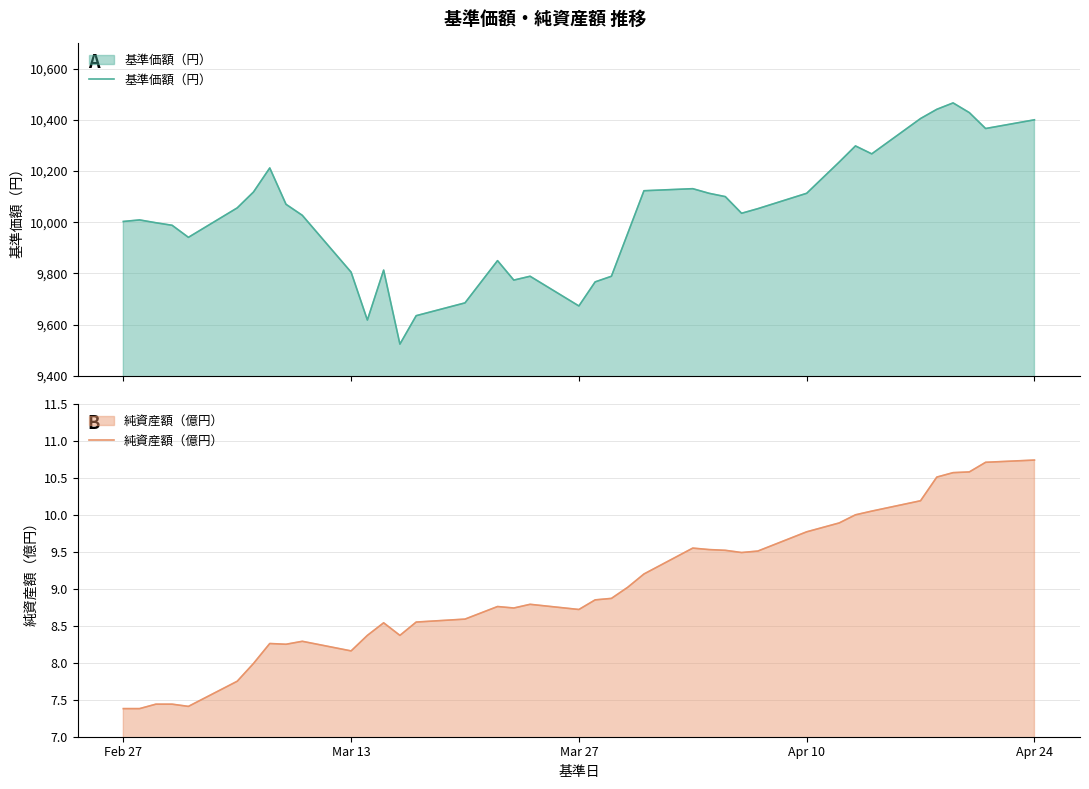

The value of 純資産額（億円） at Apr 24 is 10.7. True or false?

True